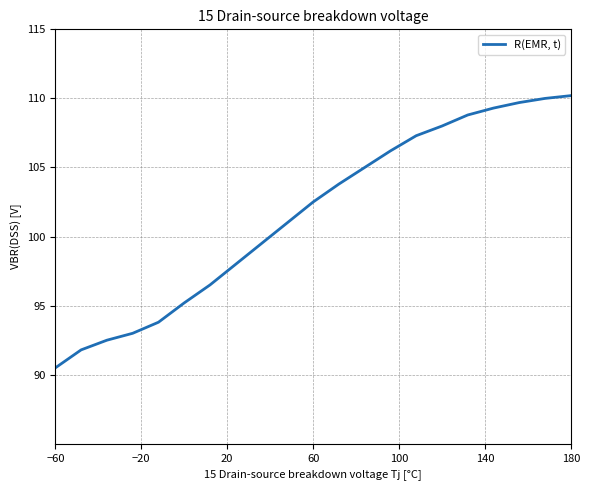

What is the minimum value shown in the chart?

90.5